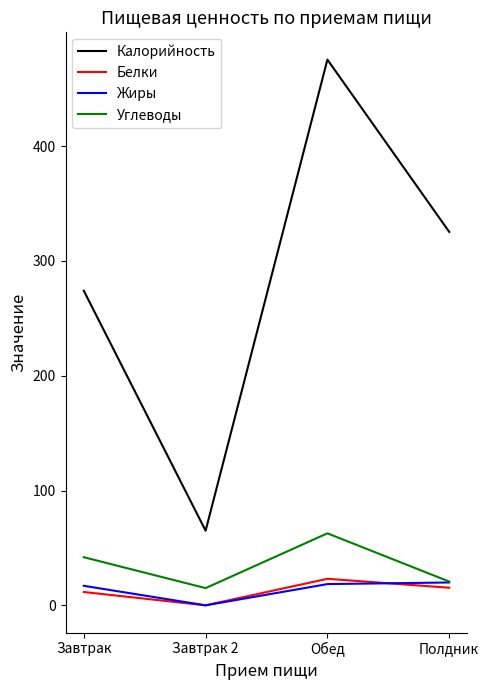

The value of Калорийность at Полдник is 154.5. True or false?

False